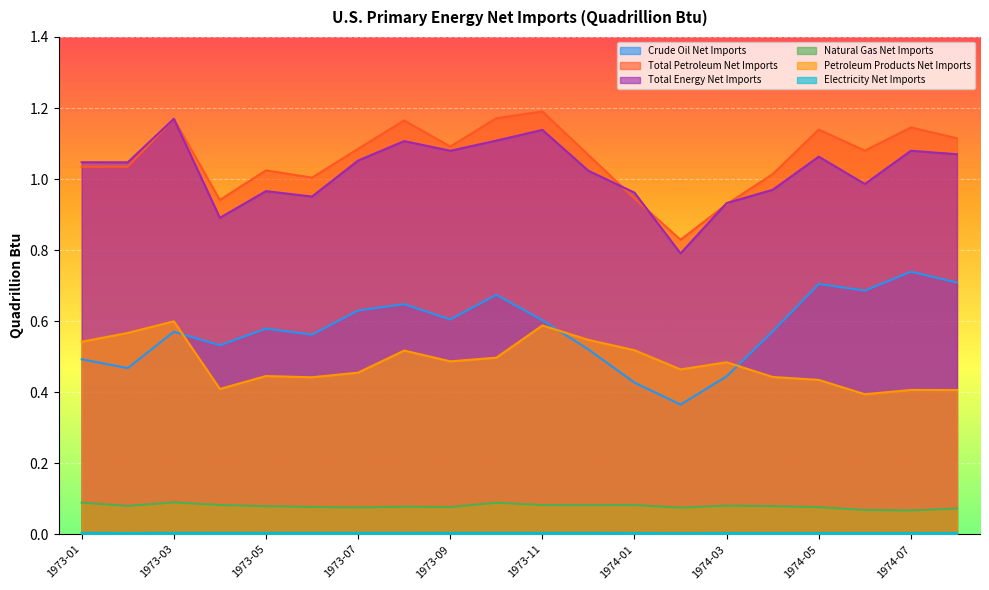

At how many categories does at least one series exceed 0?

20